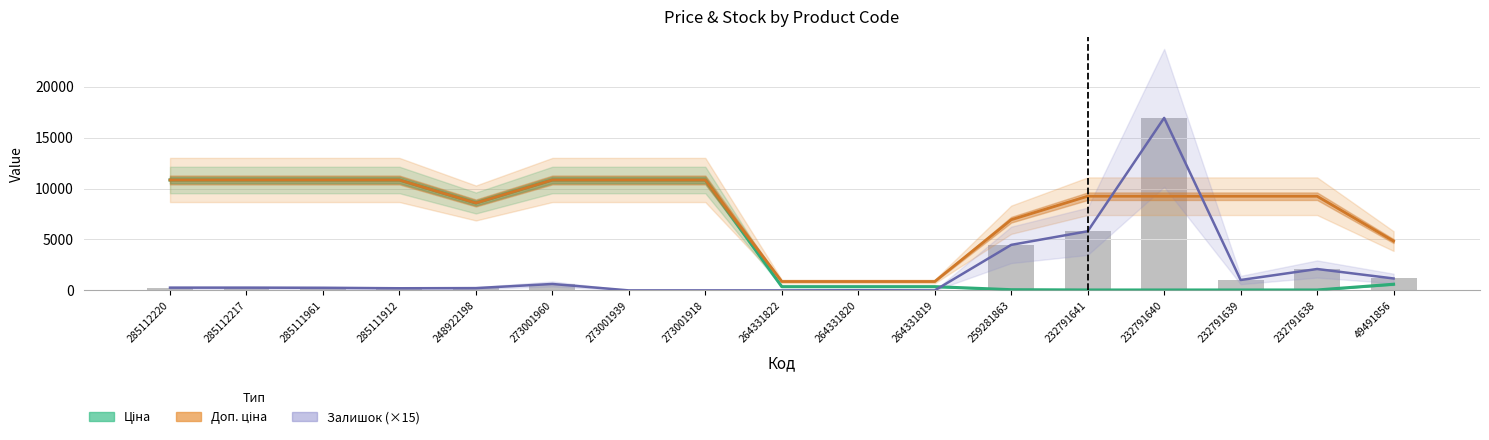

At which label is Доп. ціна closest to 5857?

49491856